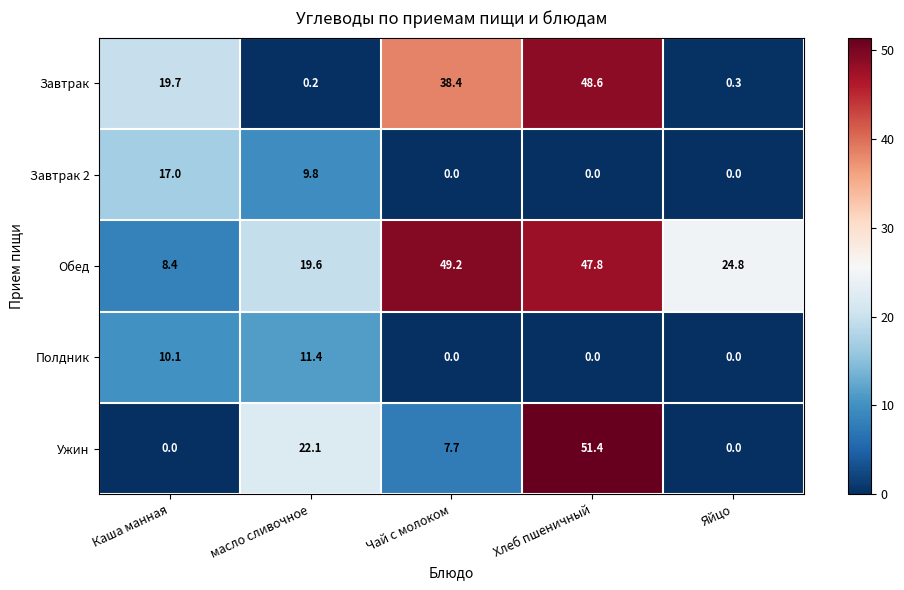

Which label corresponds to the largest value in the chart?

Хлеб пшеничный